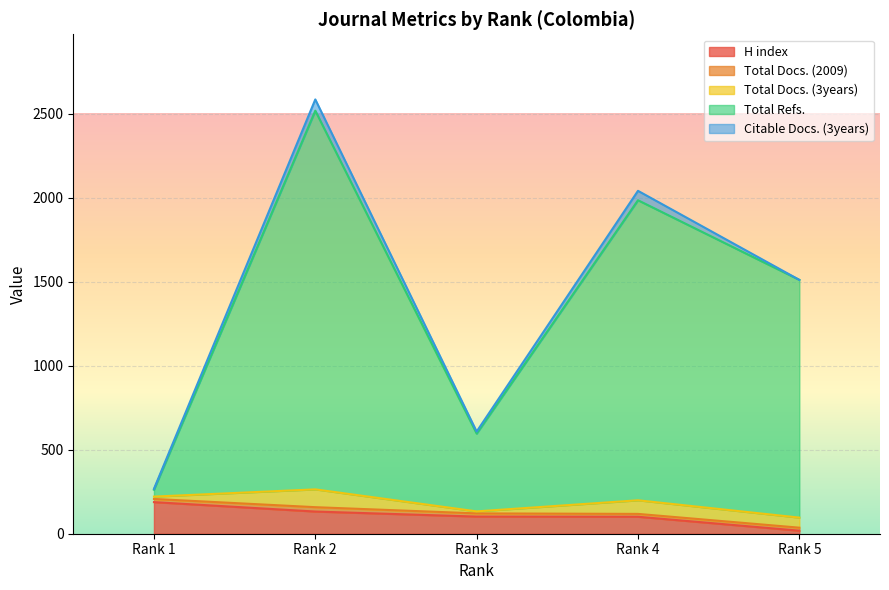

At which category is the sum across all series the highest?

Rank 2